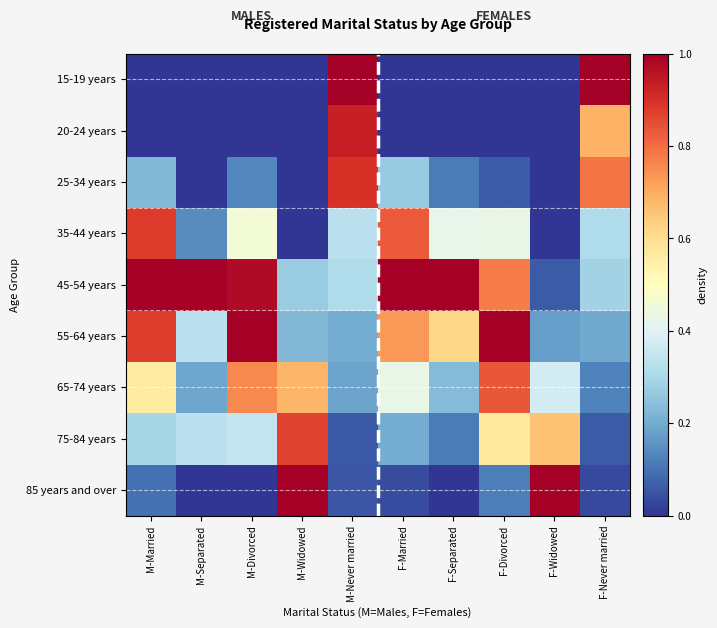

What is the minimum value for 65-74 years?

0.1